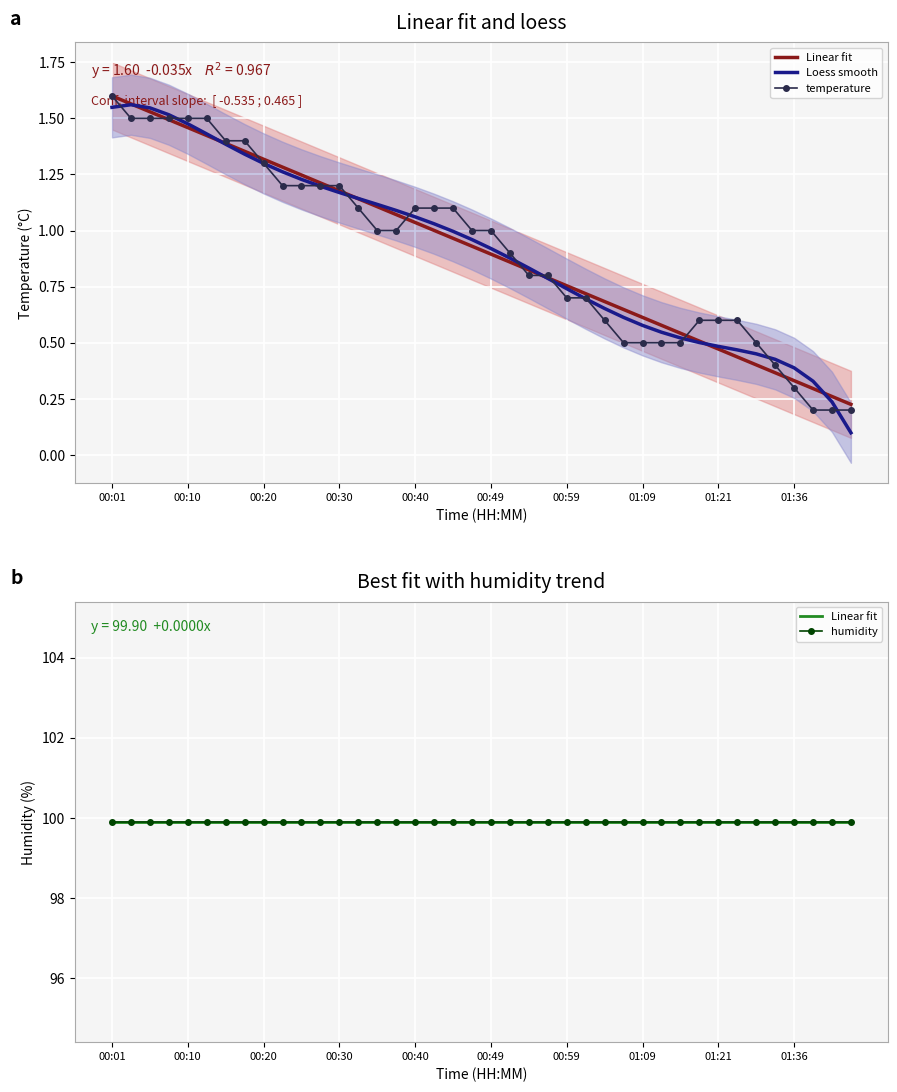

True or false: Linear fit and temperature intersect in this chart.

False